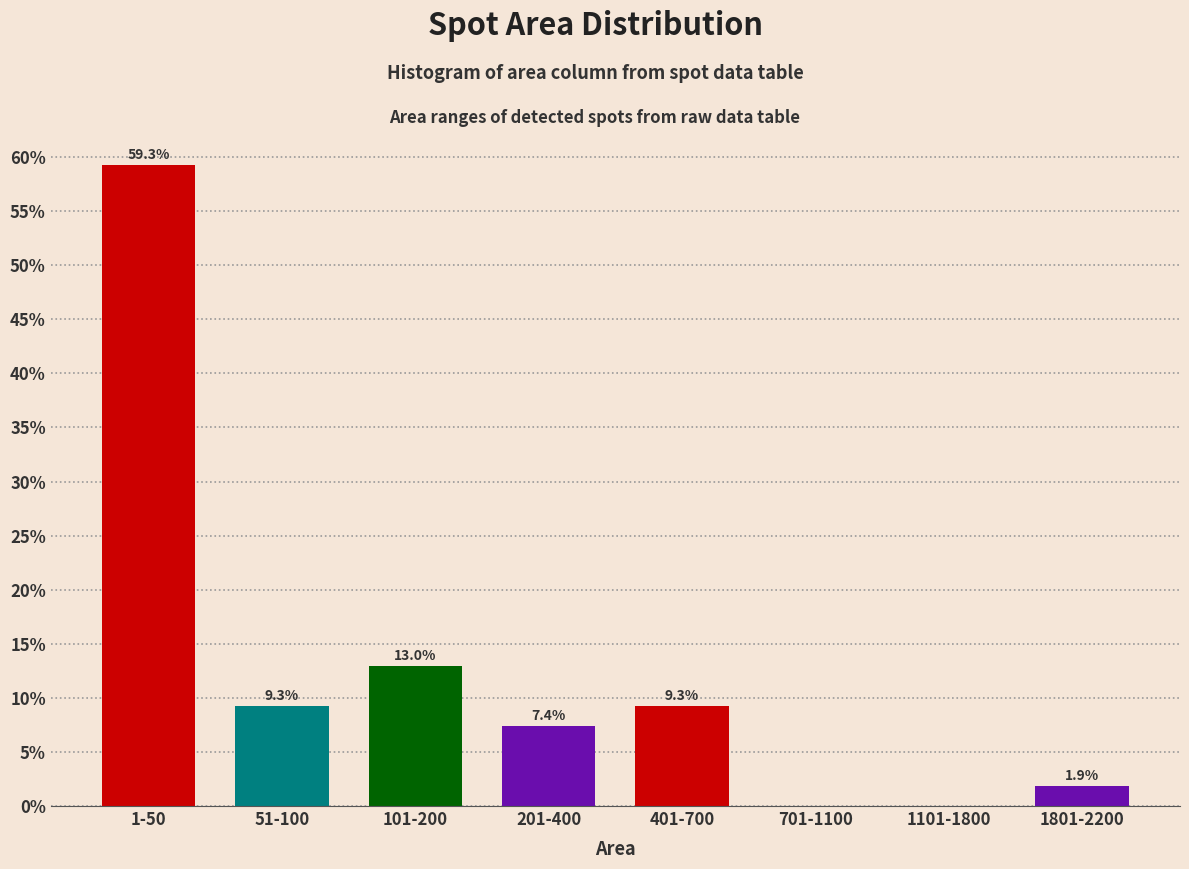

Reading left to right, transcribe all the data shown in this chart.

1-50=59.3	51-100=9.3	101-200=13.0	201-400=7.4	401-700=9.3	701-1100=0.0	1101-1800=0.0	1801-2200=1.9